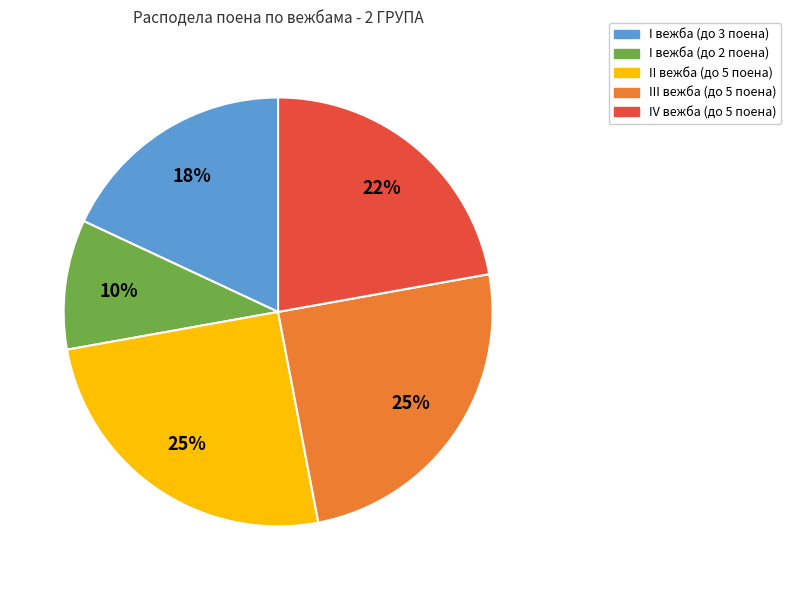

Is III вежба (до 5 поена) the majority of the pie?

No